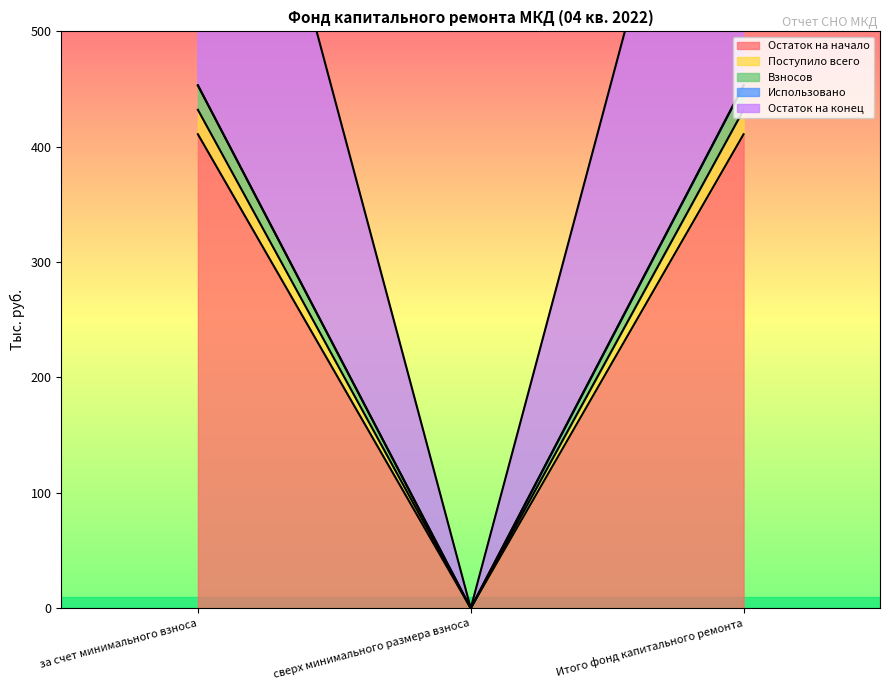

What position from the right is за счет минимального взноса?

3